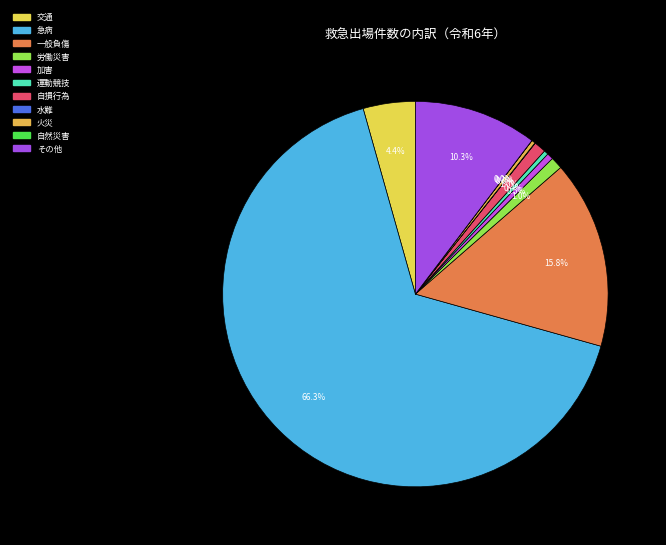

Rank the categories by value from highest to lowest.

急病, 一般負傷, その他, 交通, 労働災害, 自損行為, 加害, 運動競技, 火災, 水難, 自然災害